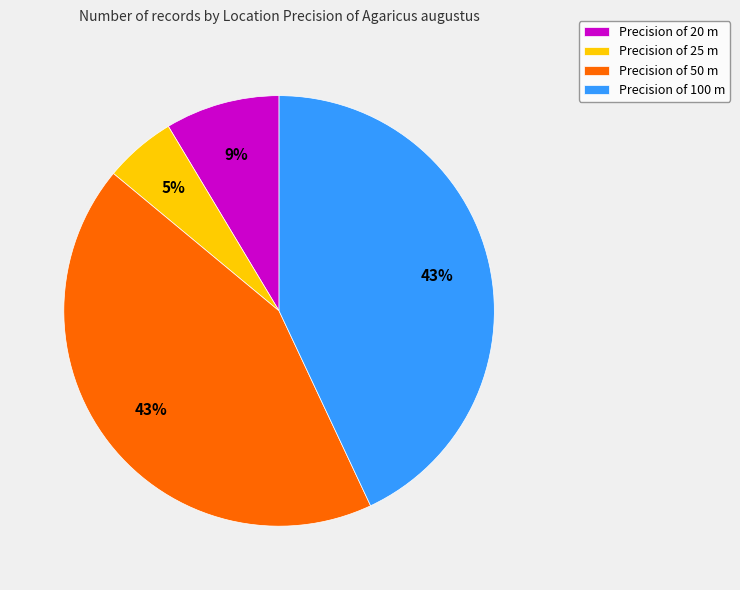

Which slice is the smallest?

Precision of 25 m